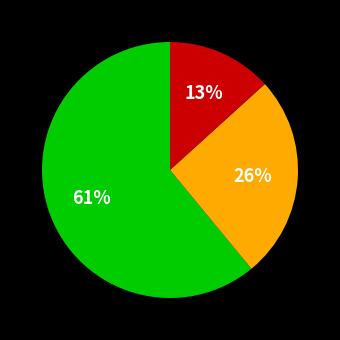

To the nearest percent, what is the average slice percentage?

33%